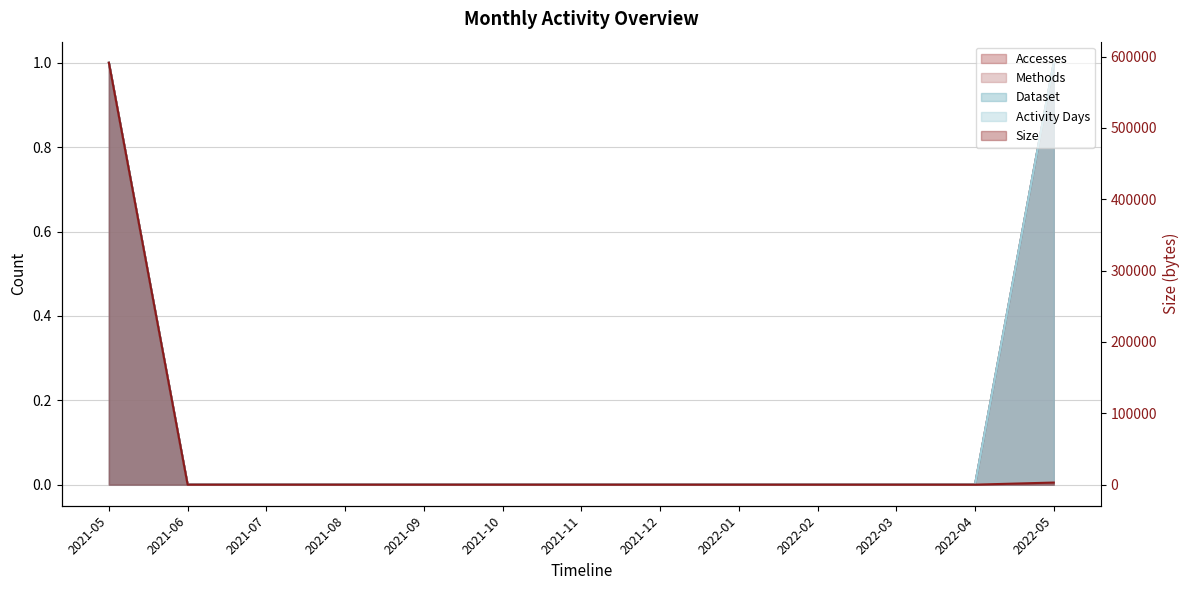

At 2021-07, list the series in order from smallest to largest.

Size, Accesses, Methods, Dataset, Activity Days